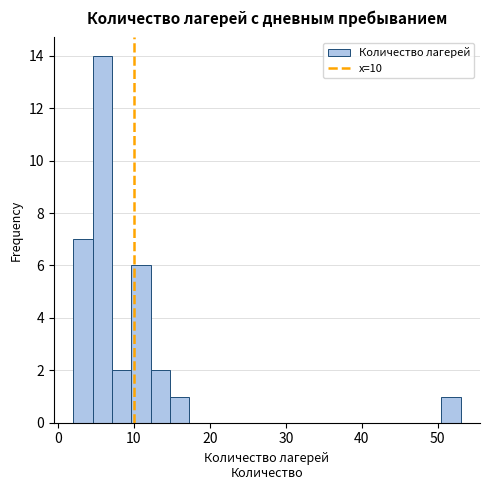

Read against the x-axis, roughly where is the centre of the tallest bar?

6